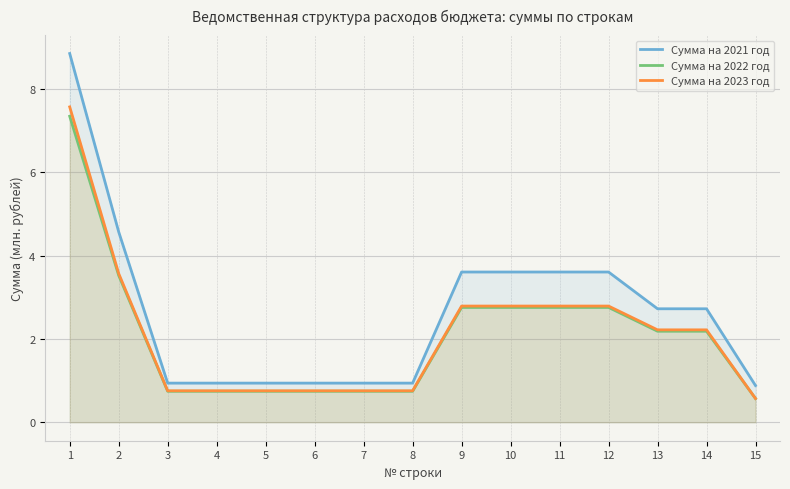

What is the sum of all Сумма на 2021 год values?

39.8